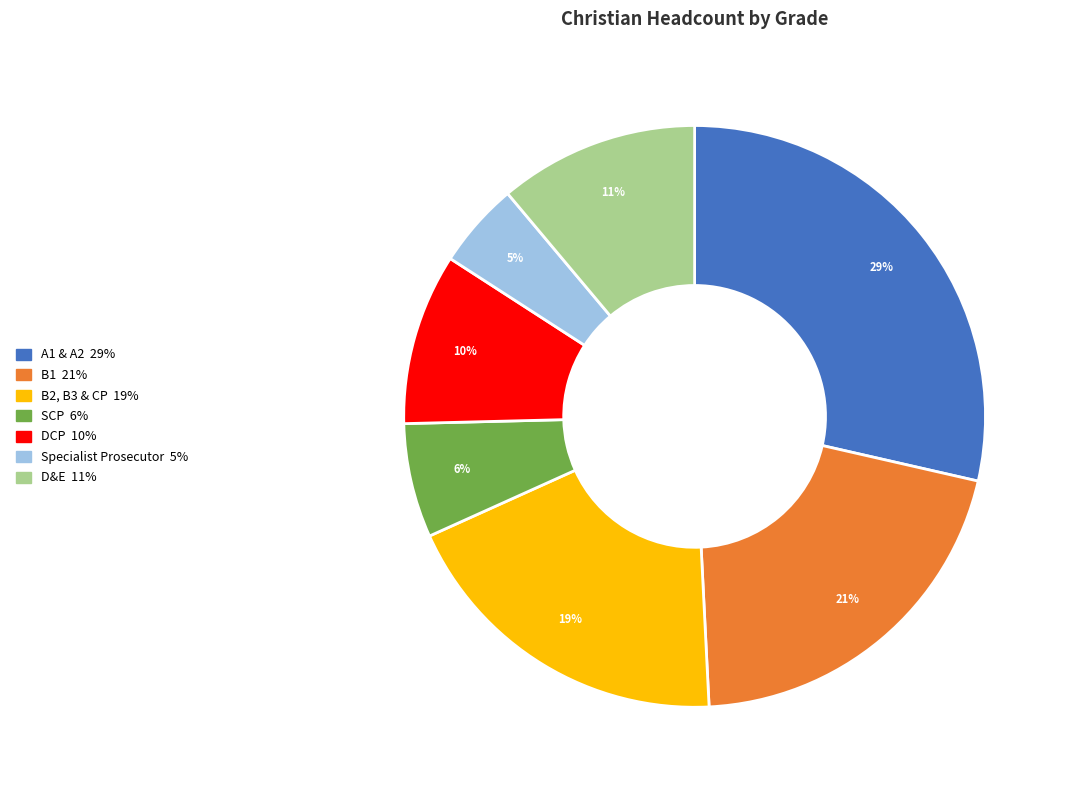

Does any single category account for the majority?

No